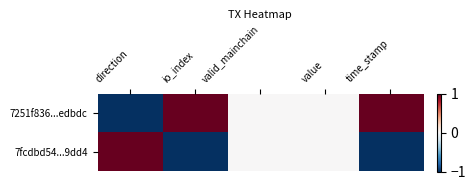

At how many categories does at least one series exceed 0?

3